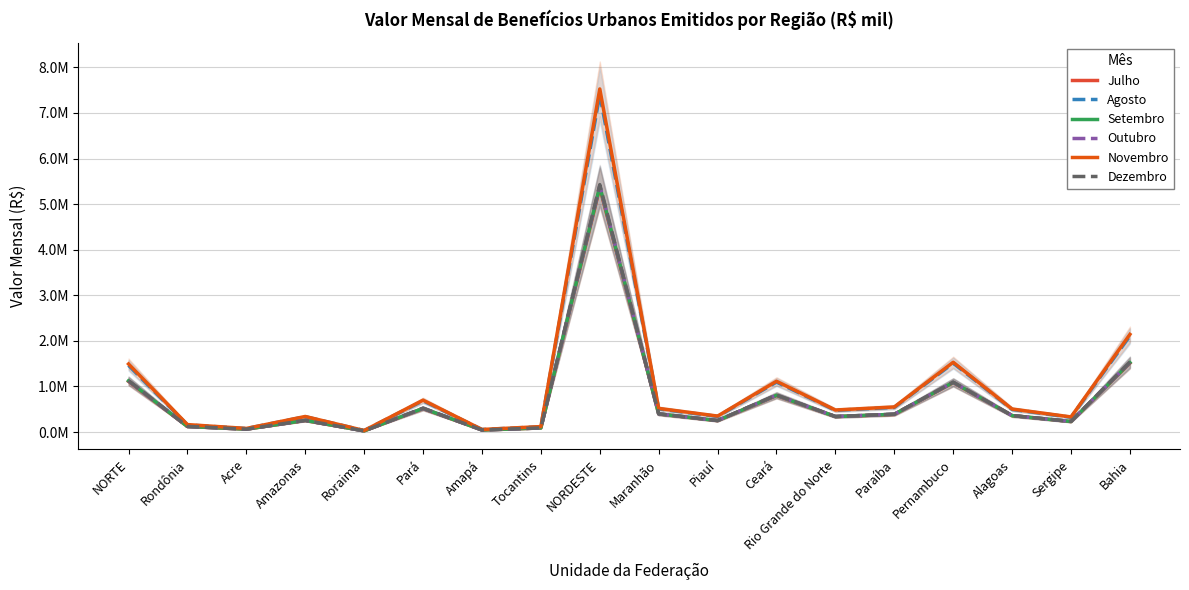

Does the chart have visible grid lines?

Yes